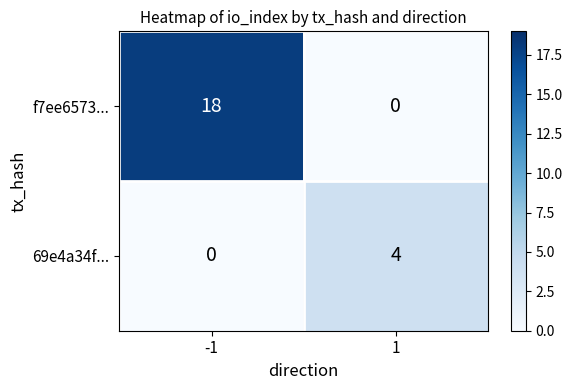

What is the sum of all 69e4a34f... values?

4